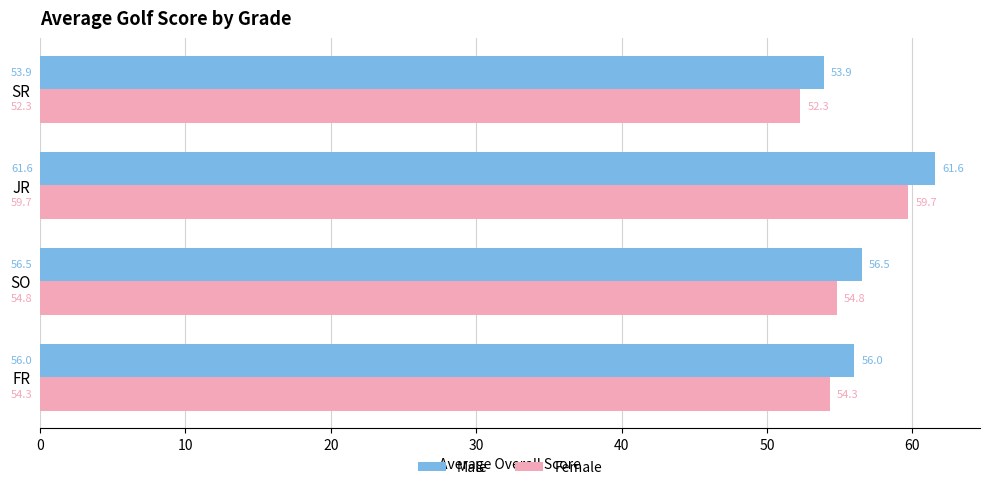

What is the total value across all series at FR?

110.3